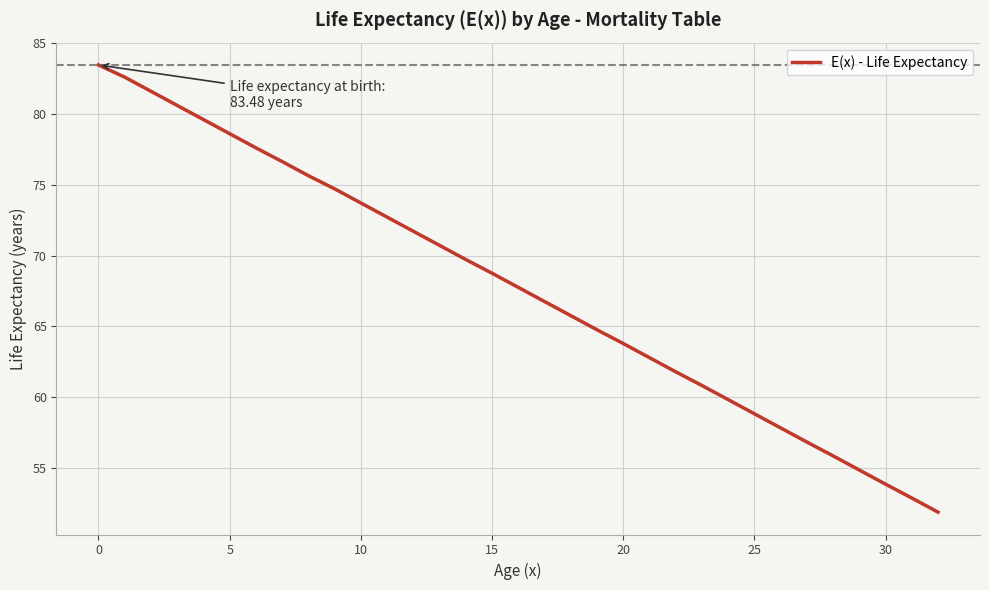

What is the maximum value shown in the chart?

83.5